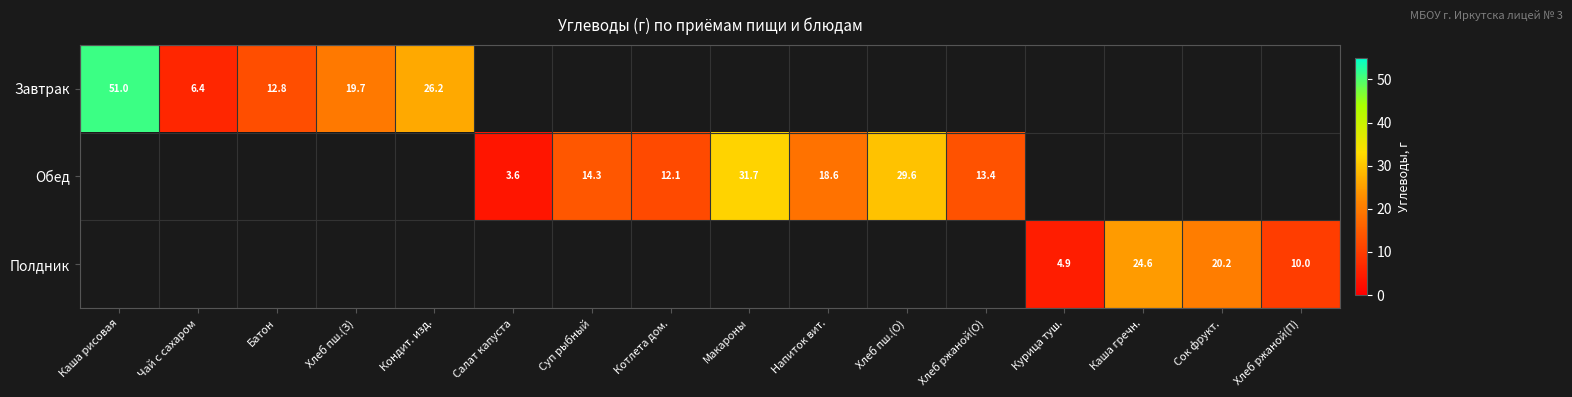

Is it true that Обед equals 21.6 at Хлеб ржаной(О)?

False